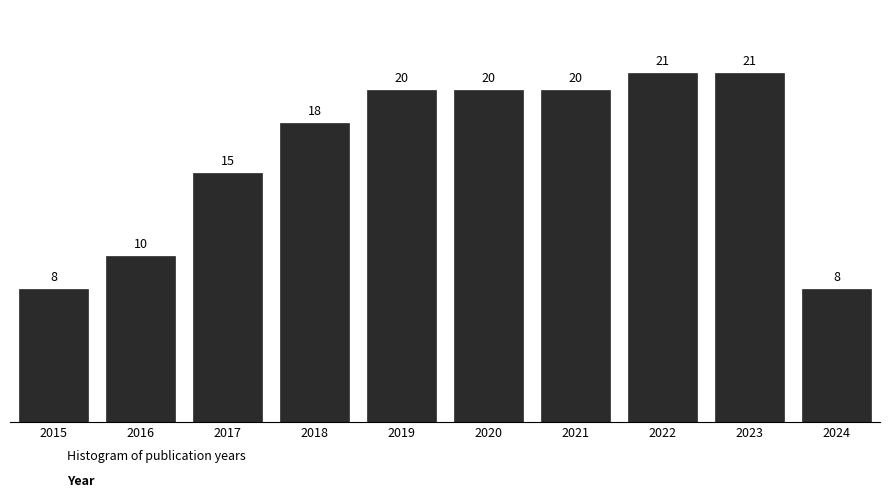

Reading right to left, what are all the values shown in this chart?

2024=8	2023=21	2022=21	2021=20	2020=20	2019=20	2018=18	2017=15	2016=10	2015=8